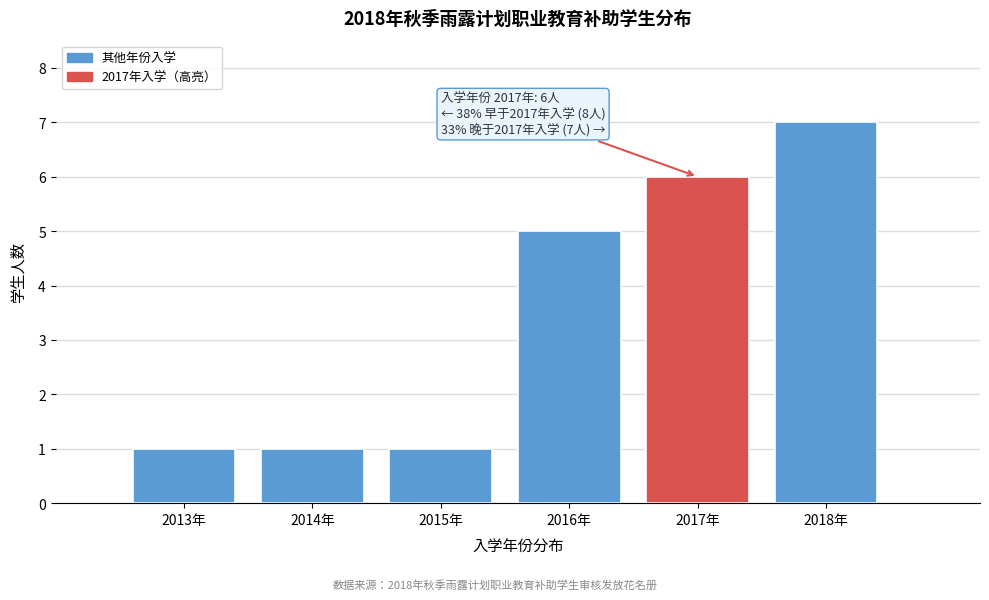

Which range on the x-axis has the tallest bar?

2017.5 to 2018.5